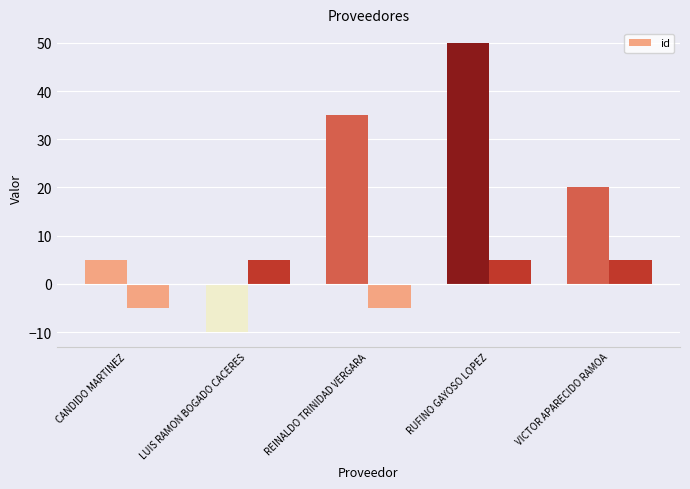

What is the smallest value displayed?

-10